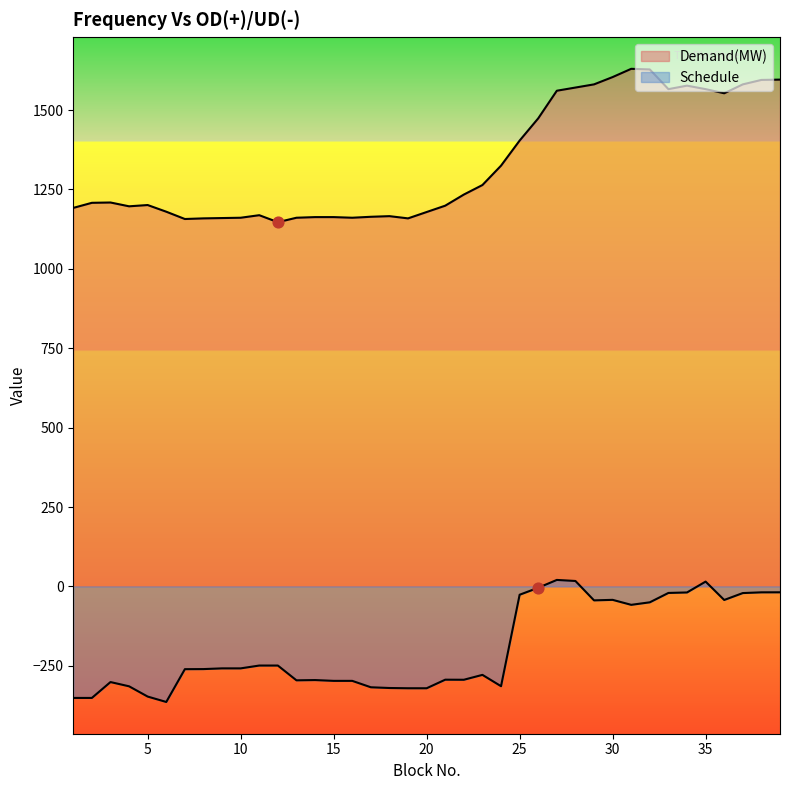

At which category is the sum across all series the highest?

28